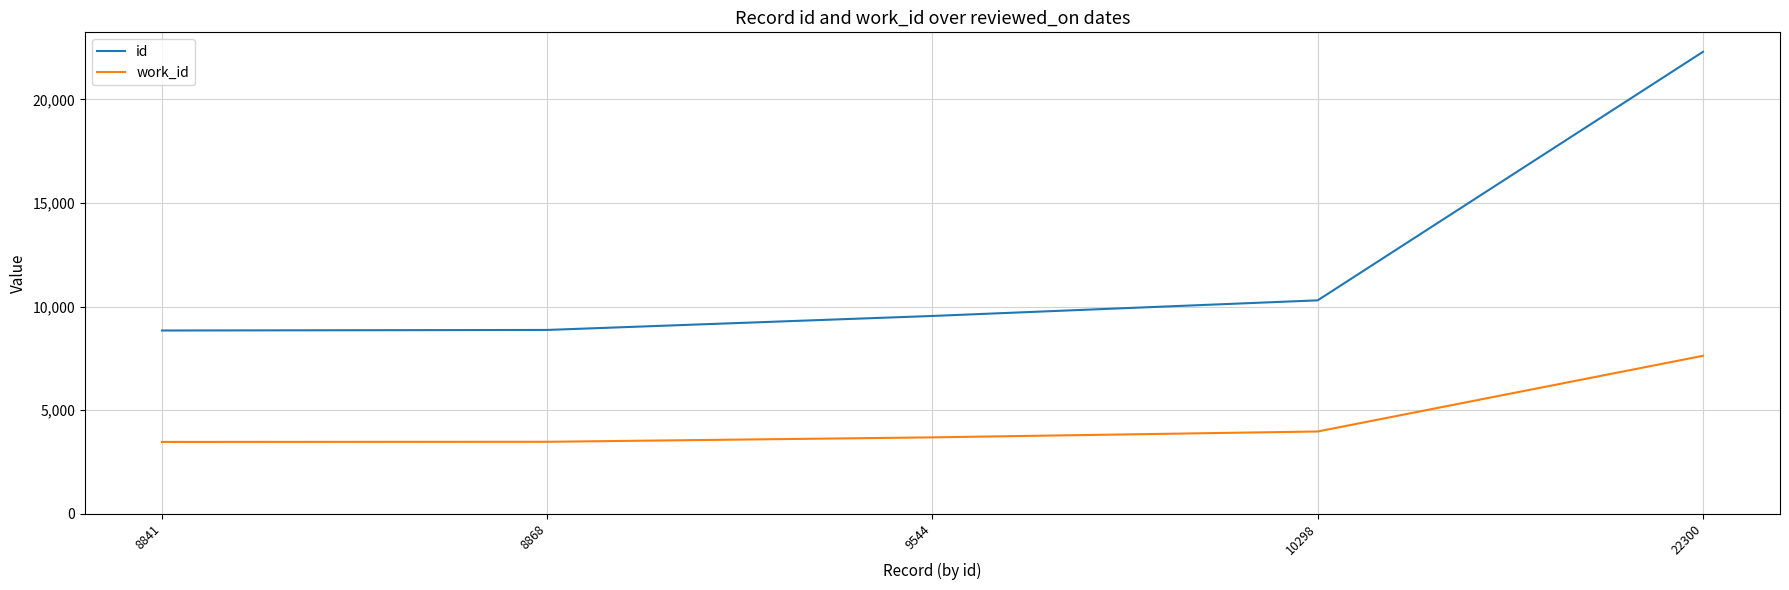

List the series in order of their peak value, highest first.

id, work_id